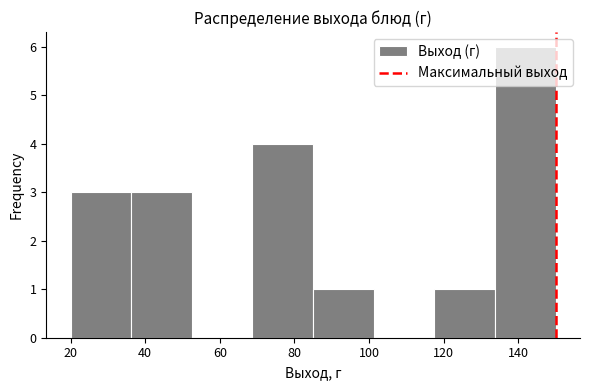

Reading left to right, list every bar in this chart as the range it spans on the x-axis followed by its height. Neither the bar edges nor the heights are printed on the chart, so give them approximately, as read against the axes.

20 to 36: 3
36 to 52: 3
52 to 68: 0
68 to 86: 4
86 to 102: 1
102 to 118: 0
118 to 134: 1
134 to 150: 6